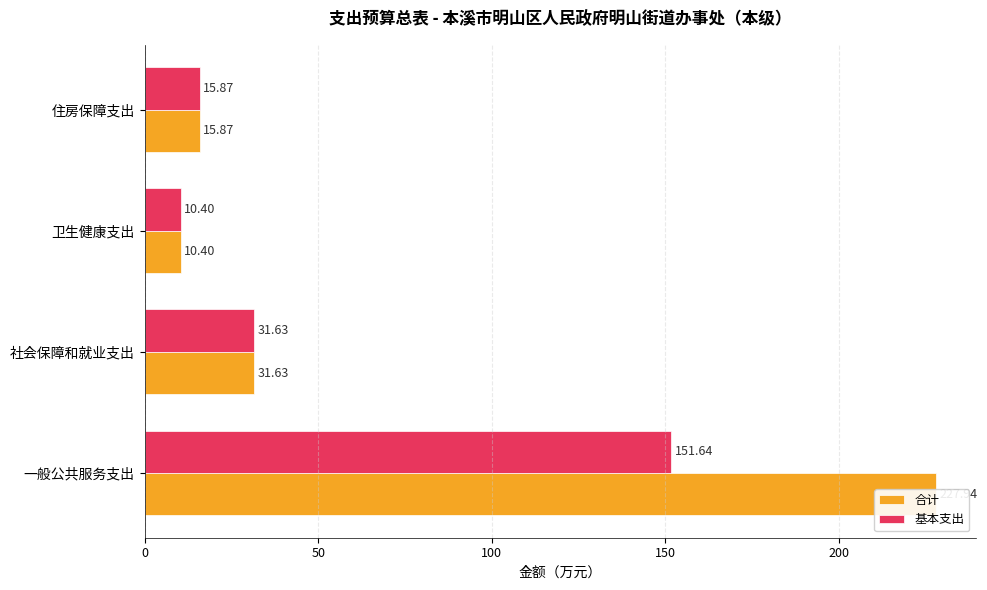

Rank the series at 住房保障支出 from lowest to highest value.

合计, 基本支出